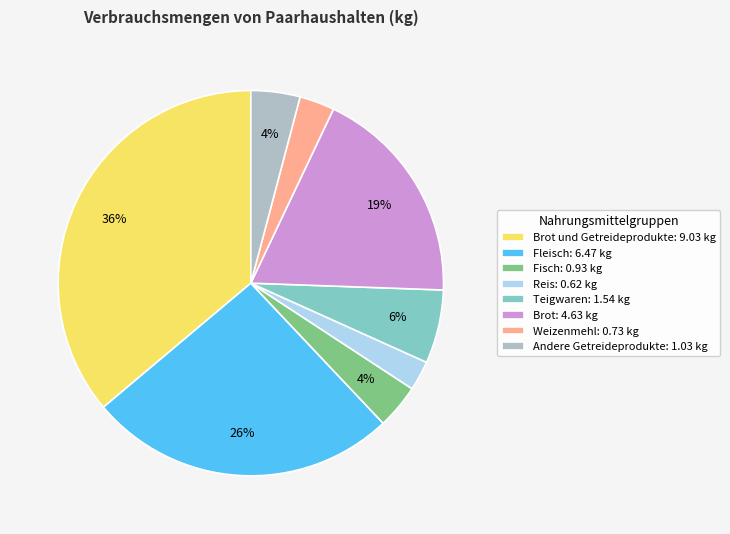

True or false: Reis: 0.62 kg accounts for 16% of the total.

False